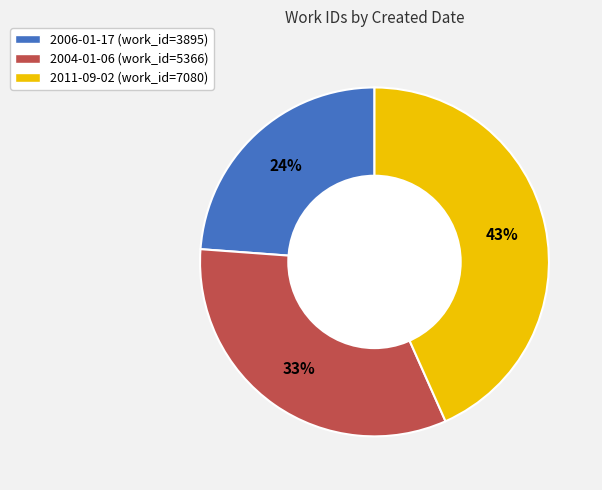

Which category has the biggest portion of the pie?

2011-09-02